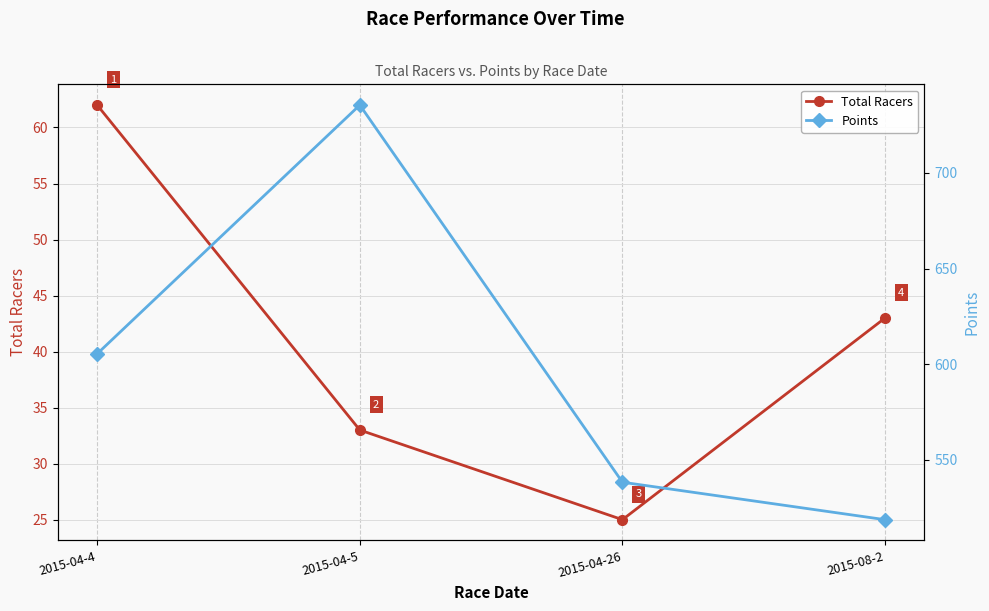

True or false: Total Racers and Points cross at least once.

False